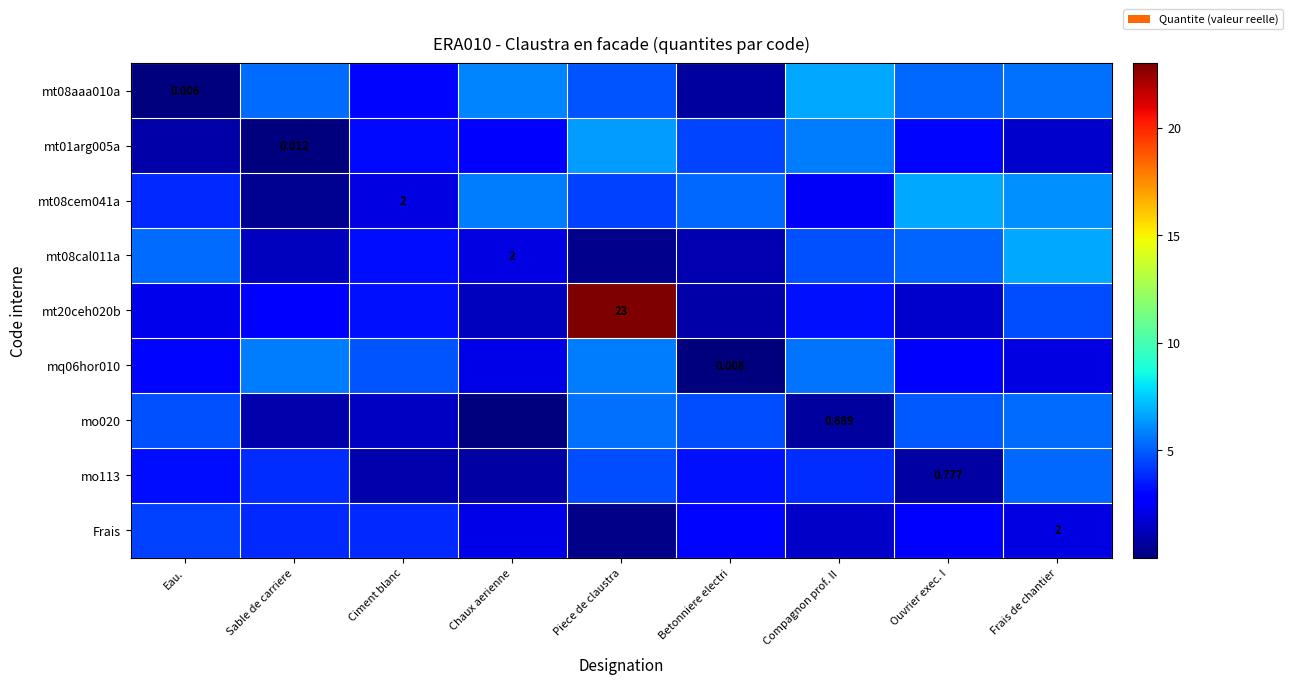

Where is mt08aaa010a nearest to the value 3?

Ciment blanc